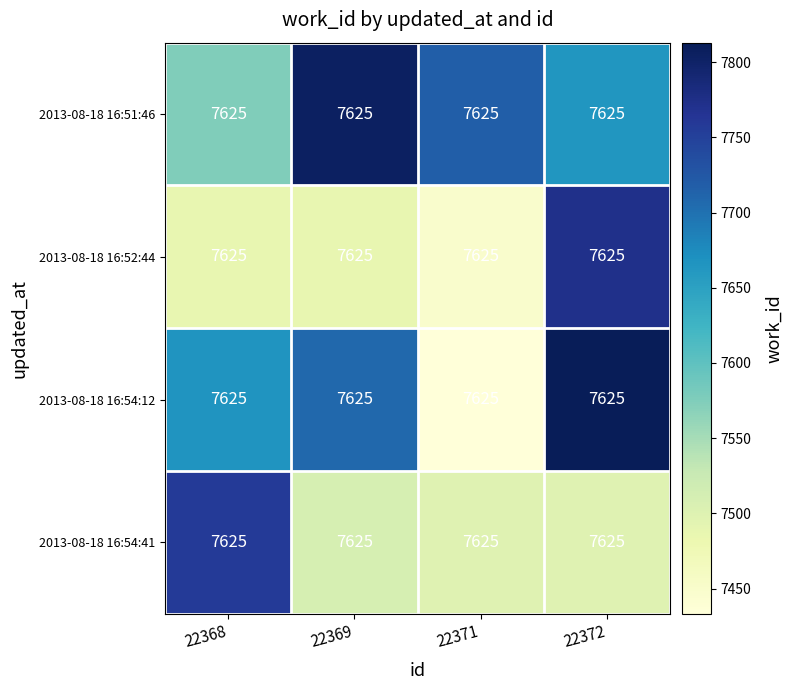

Which category has the lowest value in the 2013-08-18 16:51:46 series?

22368